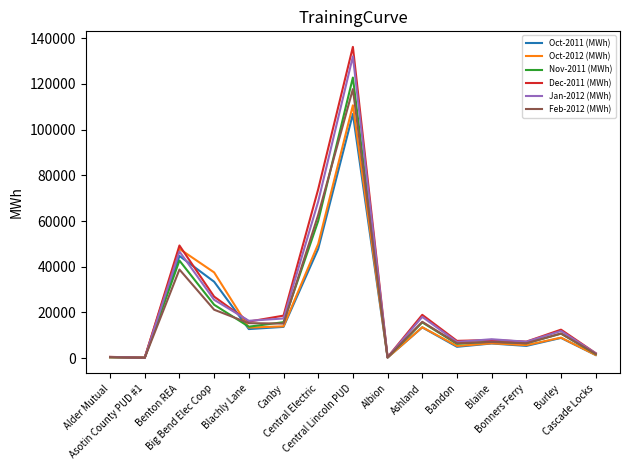

Is it true that Oct-2011 (MWh) equals 80789 at Central Electric?

False